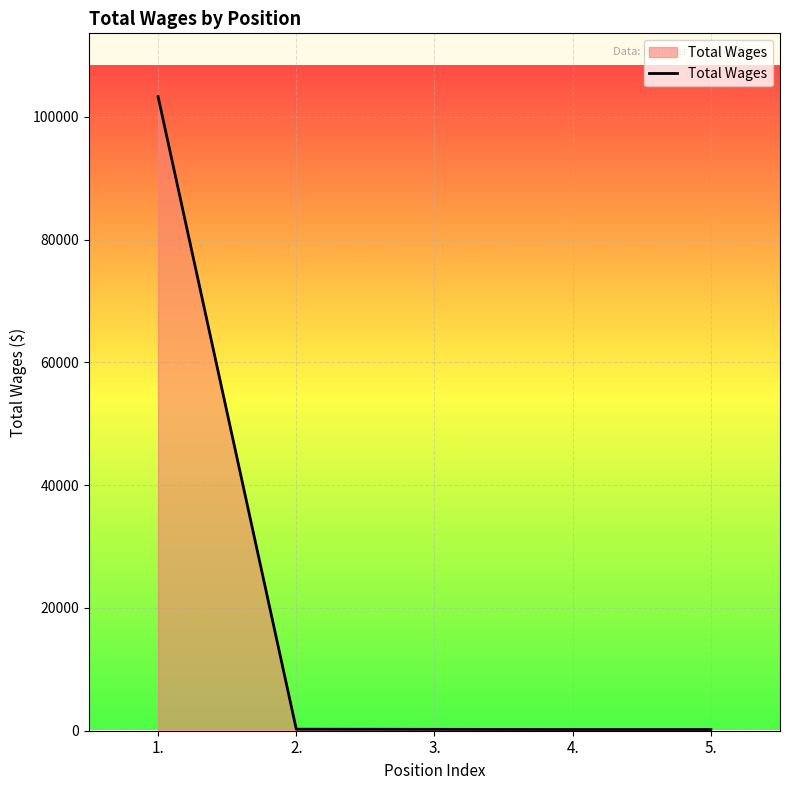

What is the greatest value displayed?

103261